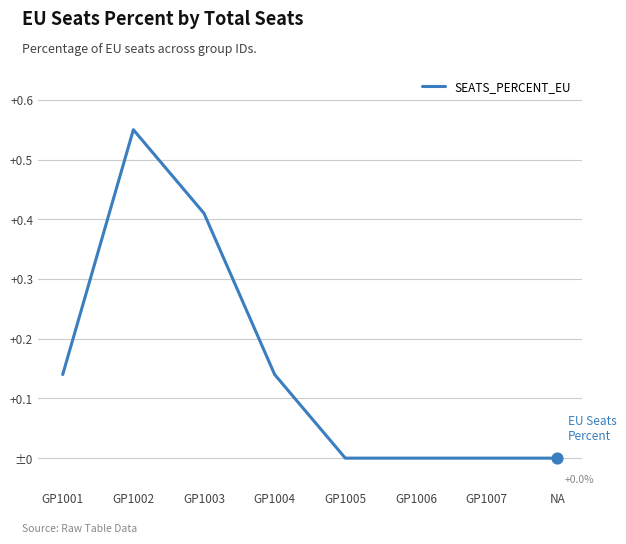

Which has a higher value, GP1004 or GP1005?

GP1004